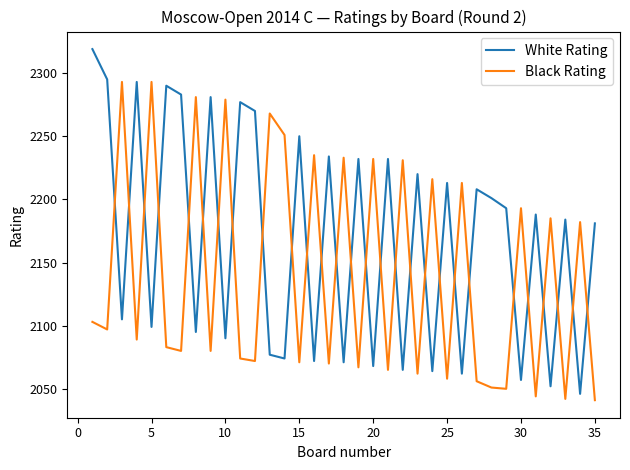

Rank the series by their average value, from highest to lowest.

White Rating, Black Rating